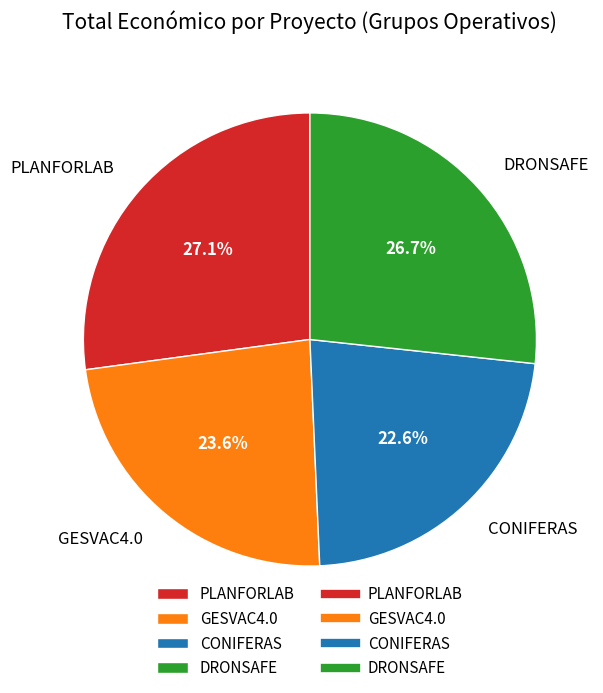

Is there a majority slice in this chart?

No